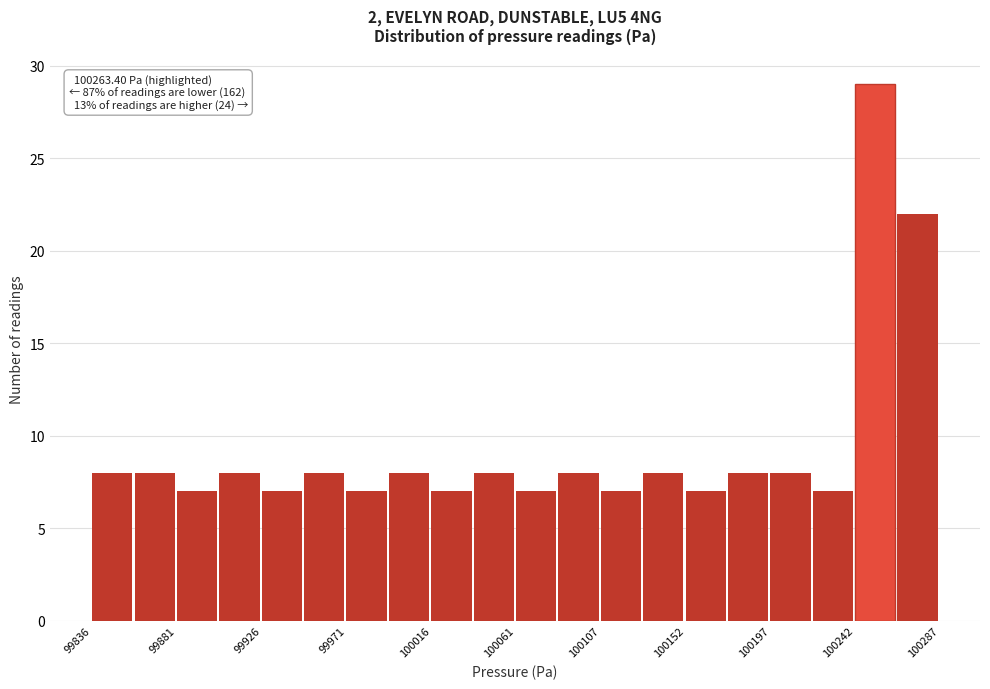

Over which range of the x-axis is the bar tallest?

100245 to 100265